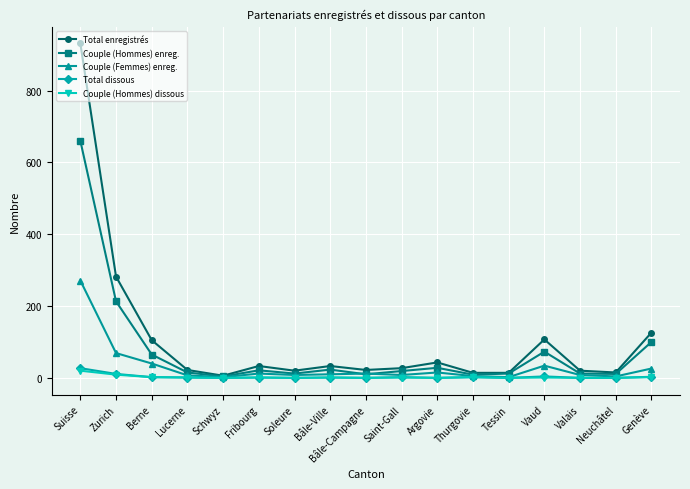

What is the difference between the Couple (Hommes) dissous values at Genève and Bâle-Ville?

1